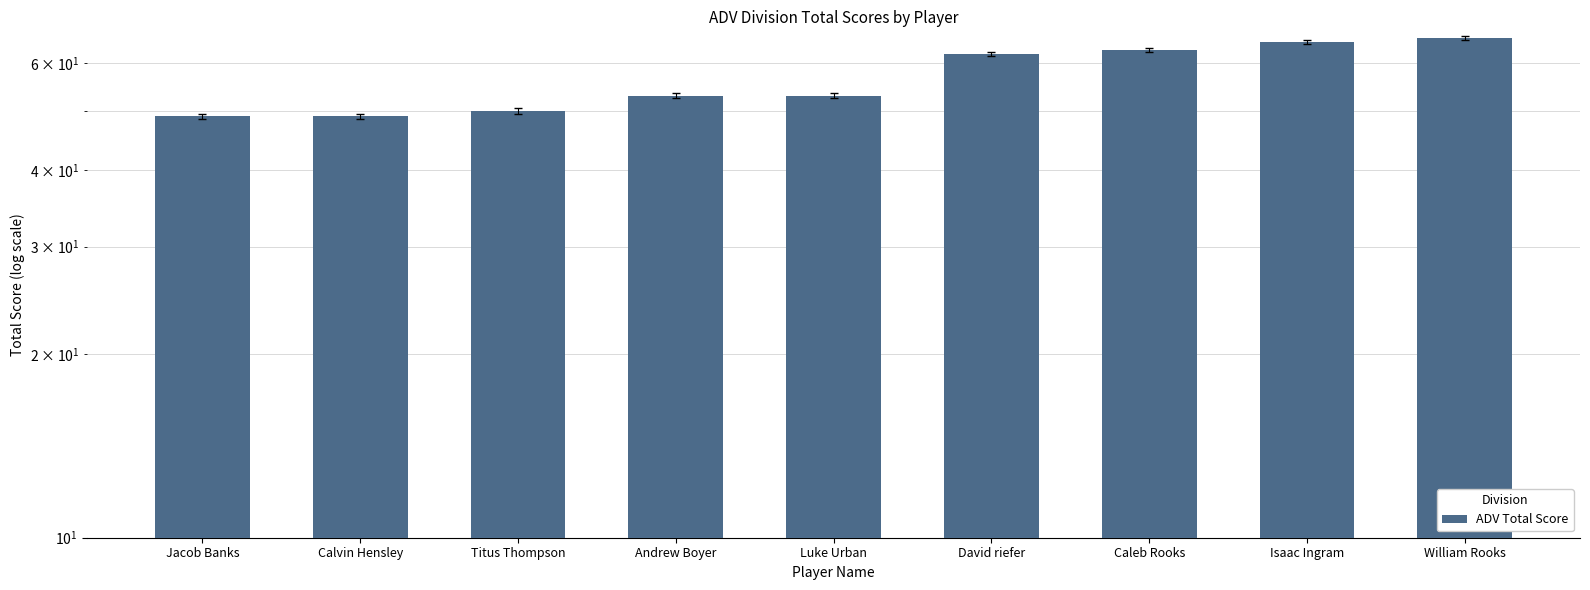

How many data points are above 53?

4